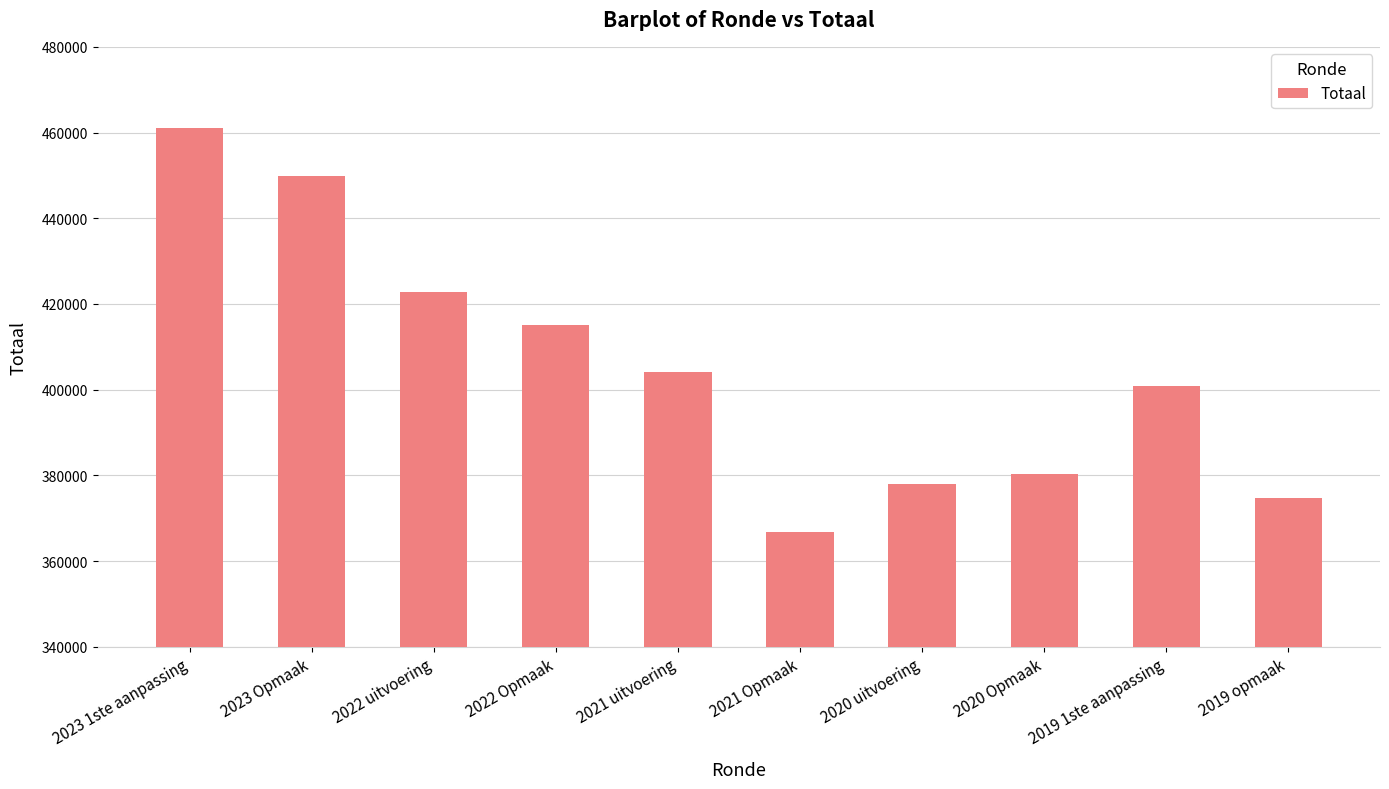

The value at 2020 uitvoering is 639316. True or false?

False